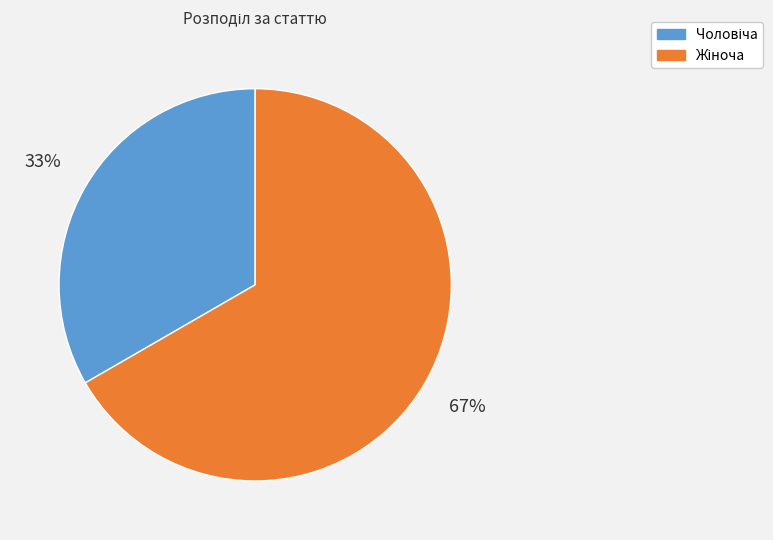

To the nearest percent, what is the average slice percentage?

50%